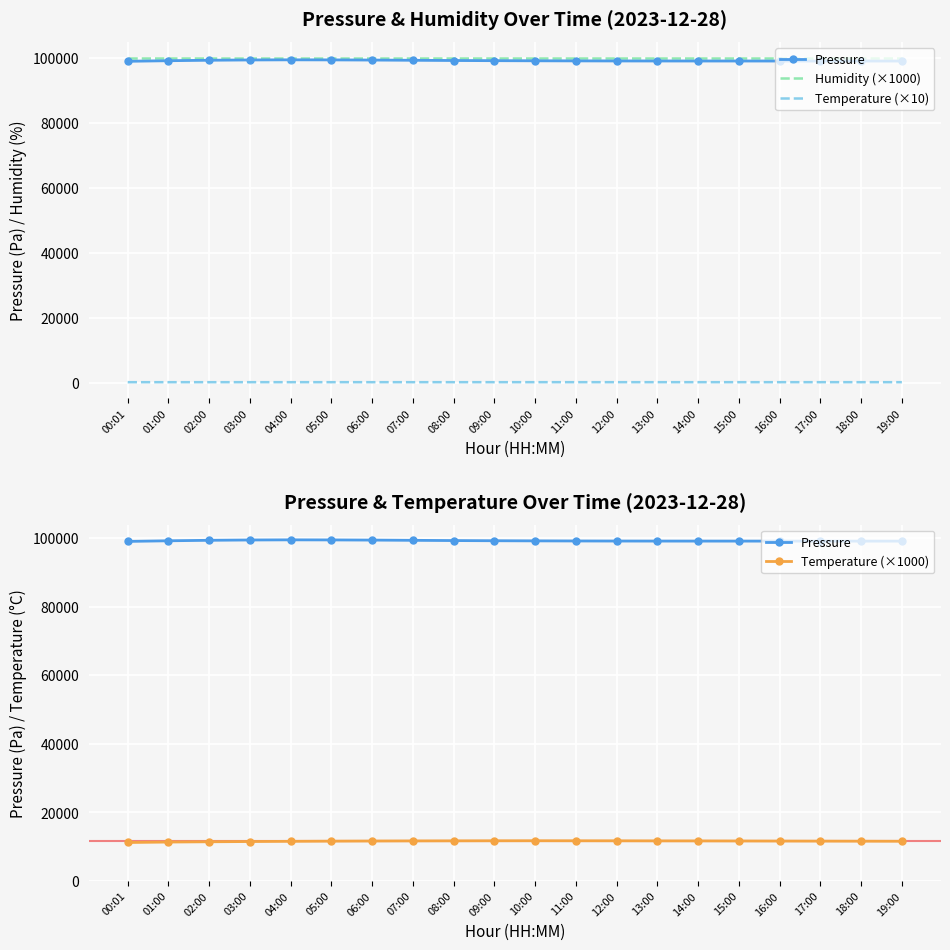

True or false: Temperature (×1000) has a value of 11730.0 at 12:00.

True